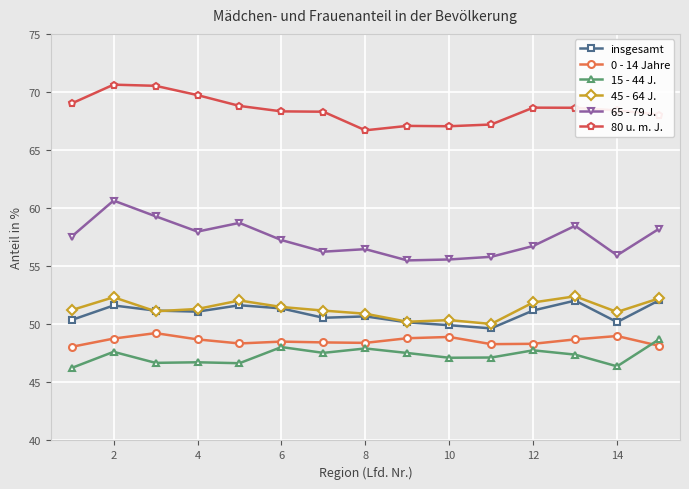

Which series has the largest total across all categories?

80 u. m. J.